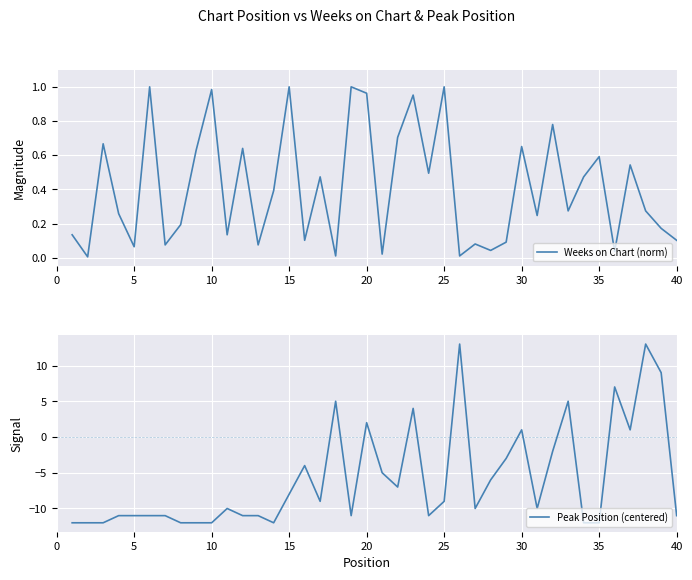

Which series ends up on top after the final intersection of Weeks on Chart (norm) and Peak Position (centered)?

Weeks on Chart (norm)